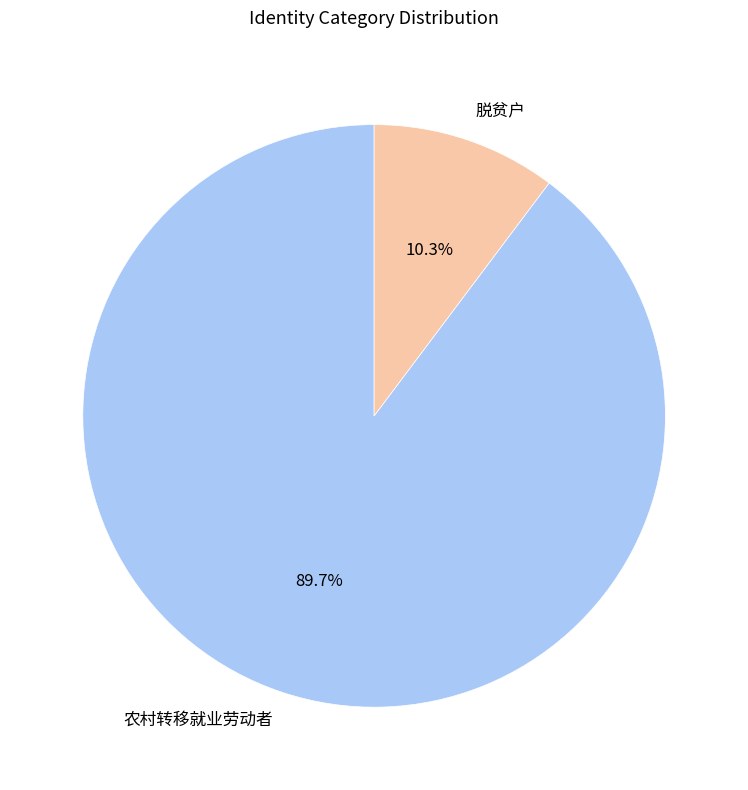

What percentage is the 脱贫户 slice, to the nearest percent?

10%